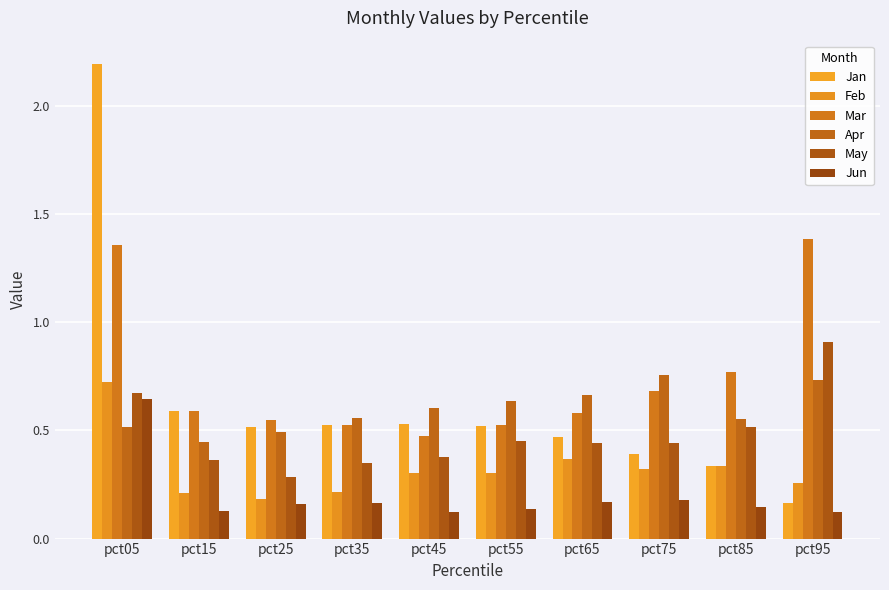

What are all the series names shown in the legend?

Jan, Feb, Mar, Apr, May, Jun